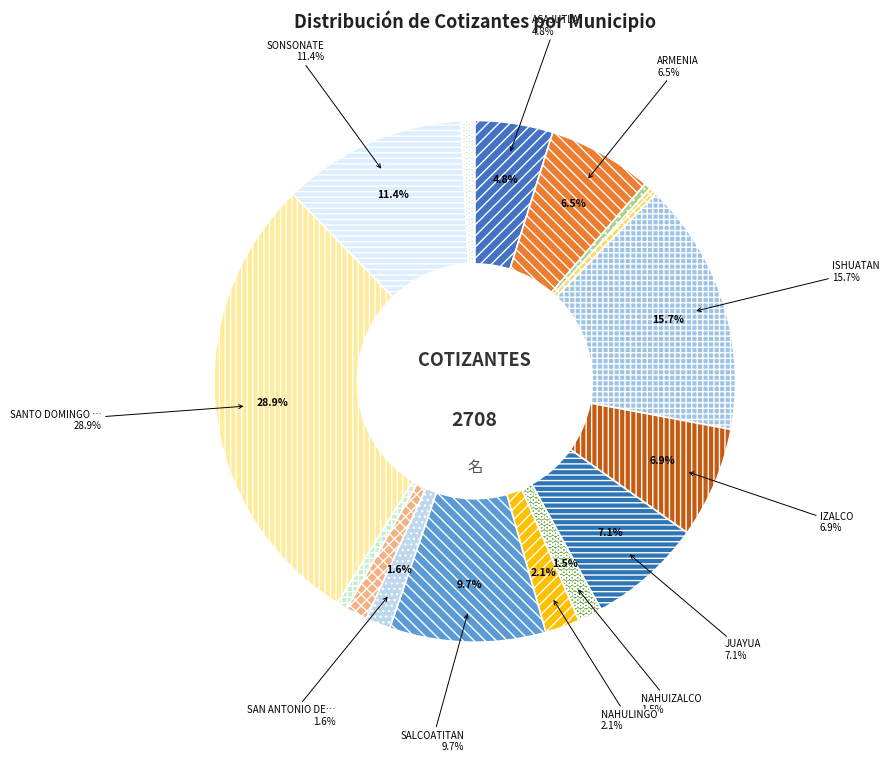

Rank the categories by value from lowest to highest.

CALUCO, CUISNAHUAT, SANTA CATARINA MASAHUAT, SONZACATE, SAN JULIAN, NAHUIZALCO, SAN ANTONIO DEL MONTE, NAHULINGO, ACAJUTLA, ARMENIA, IZALCO, JUAYUA, SALCOATITAN, SONSONATE, ISHUATAN, SANTO DOMINGO DE GUZMAN